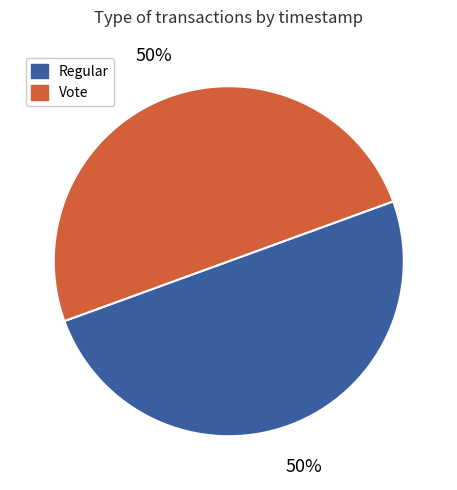

Do Regular and Vote together represent more than half of the pie?

Yes